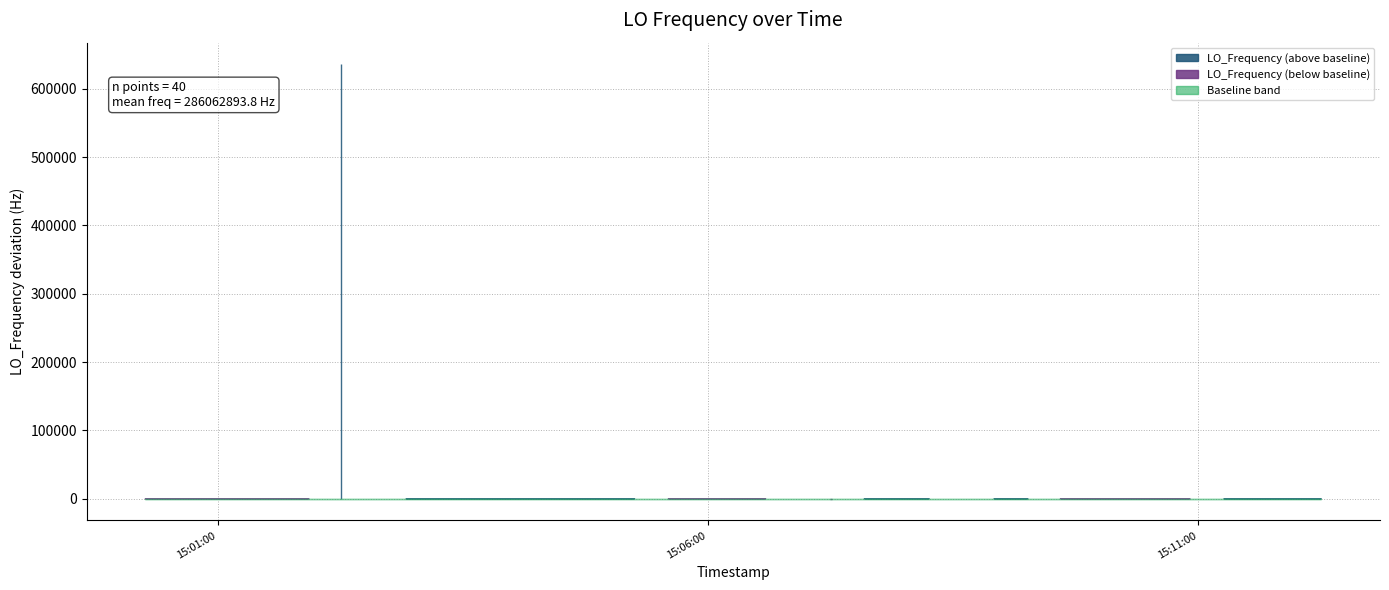

Is it true that the value at 5 is 286047000.1?

True